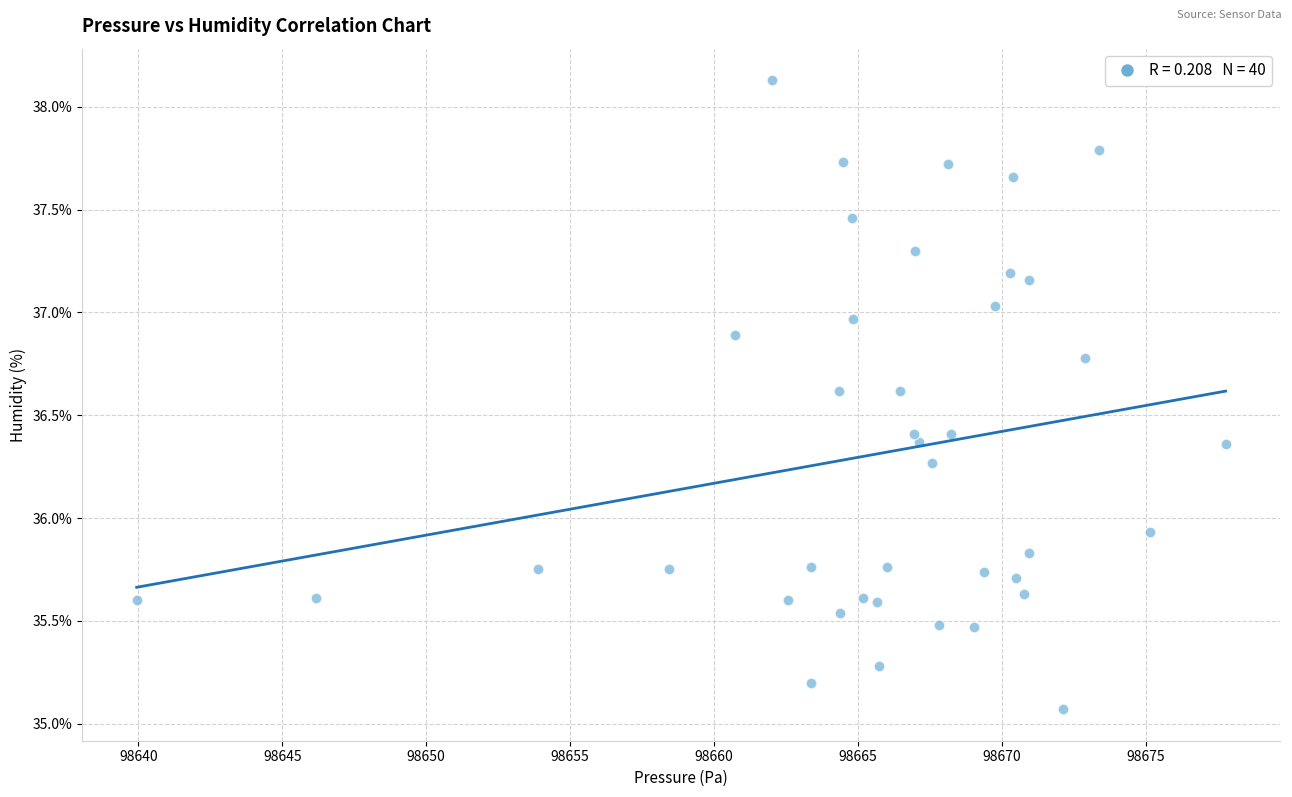

What is the range of Y values (max minus min)?

3.1